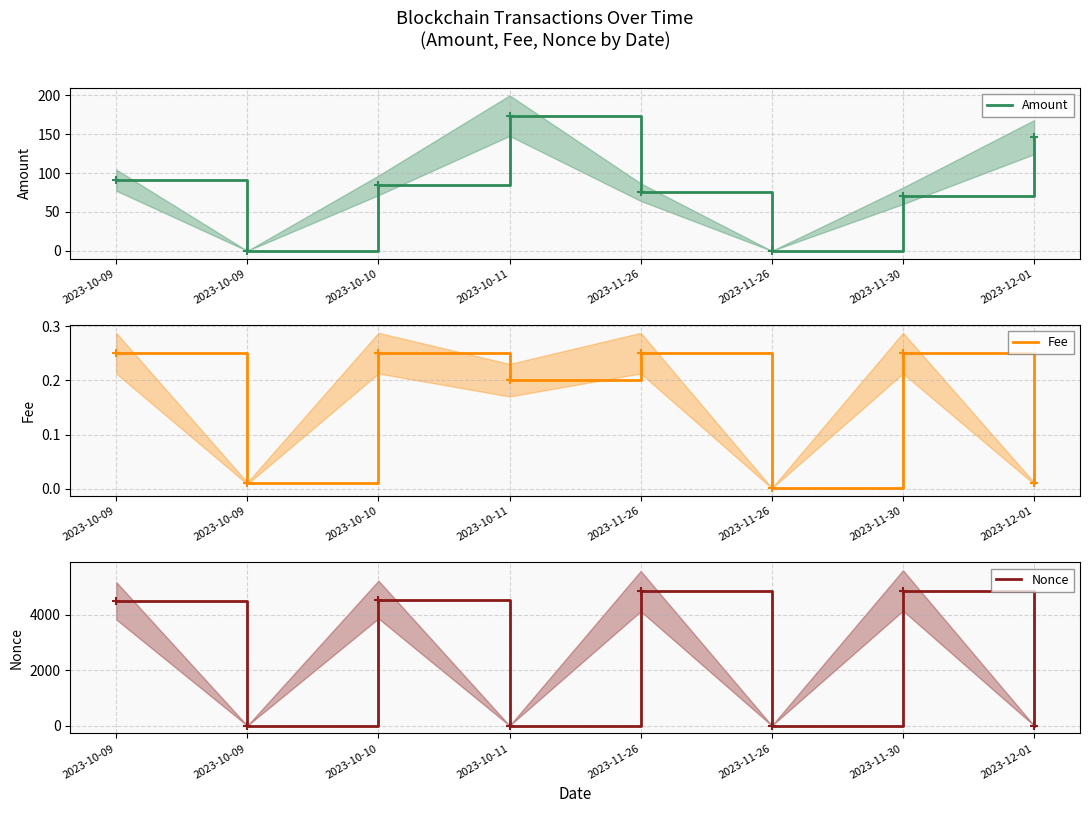

After their last crossing, which series has the higher values: Nonce or Fee?

Nonce